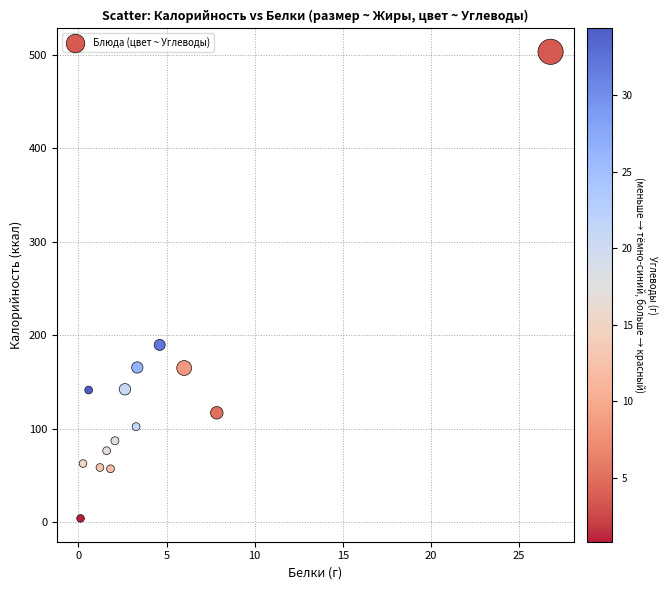

What Y value in the scatter plot is closest to 253?

189.5